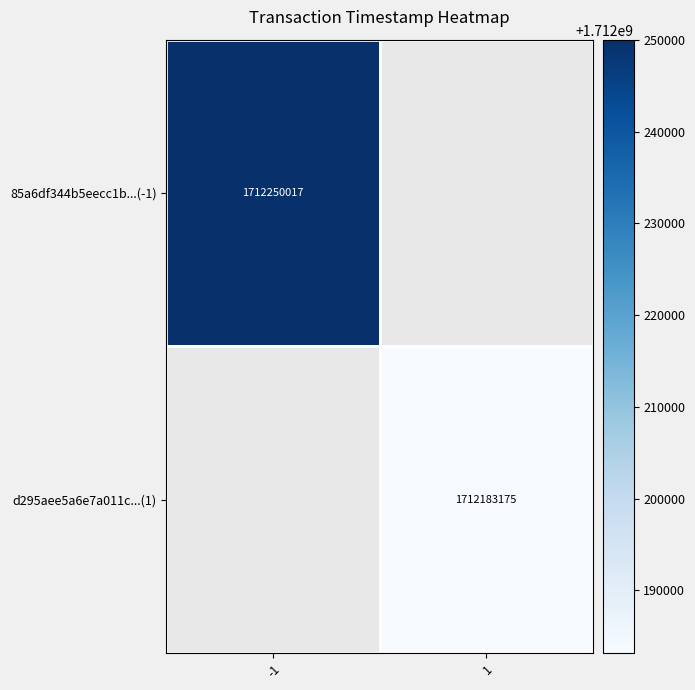

How many data points does each series have?

2